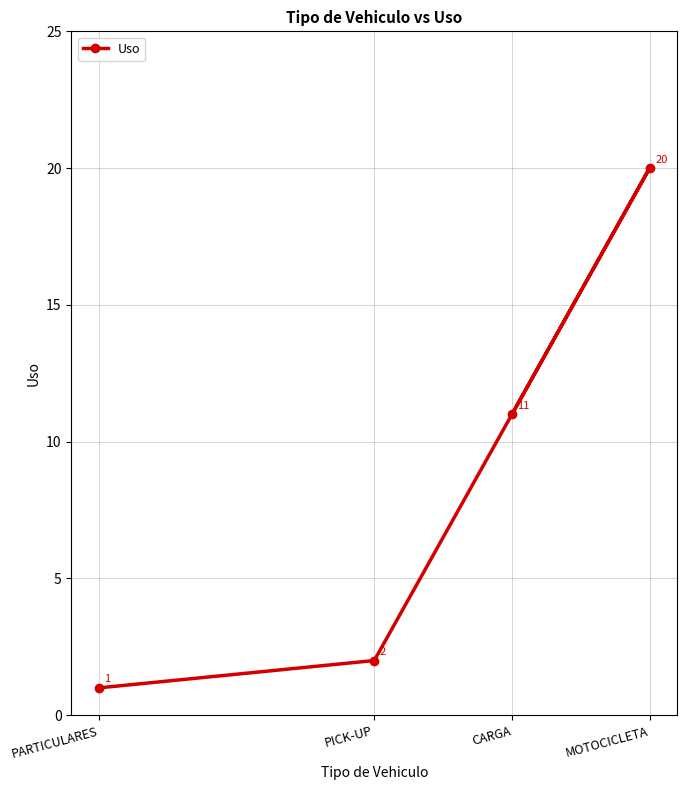

How many lines are shown in the chart?

1